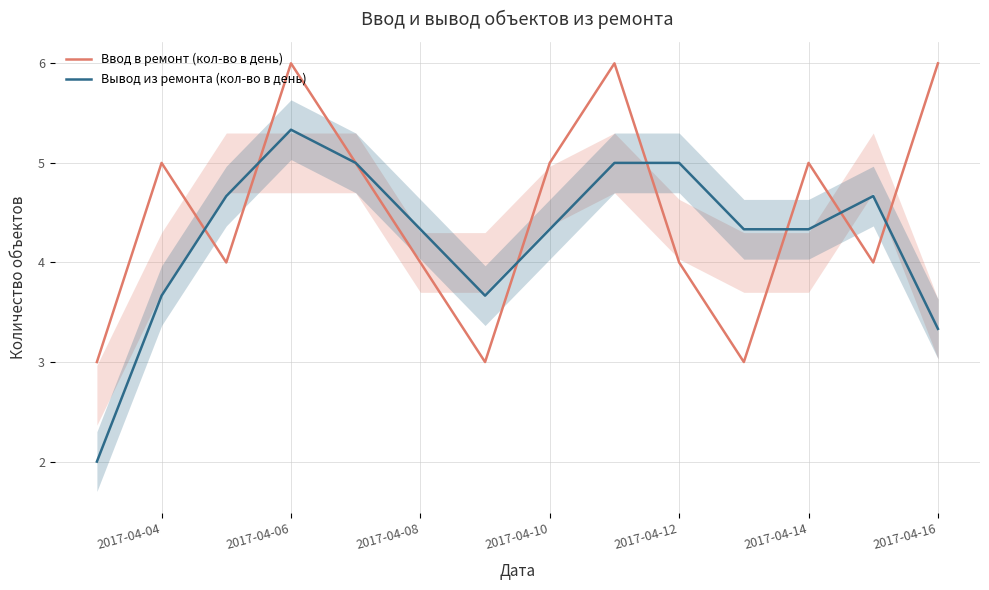

What is the lowest value of the Вывод из ремонта (кол-во в день) series?

2.0